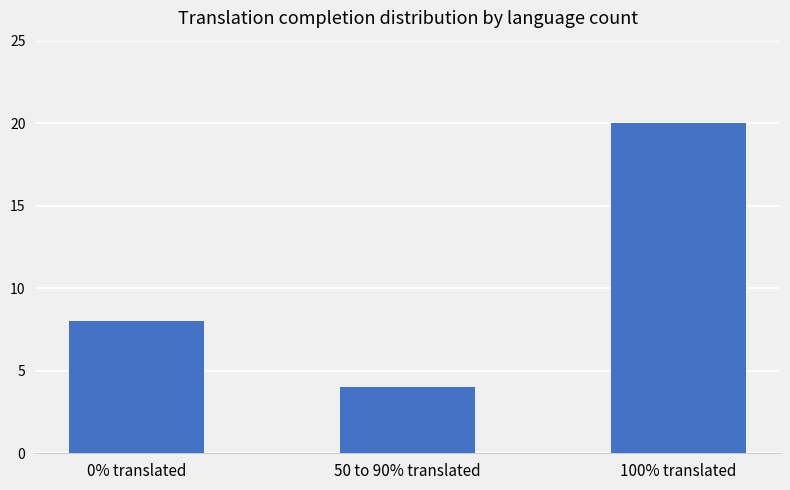

Is it true that the value at 0% translated is 5?

False